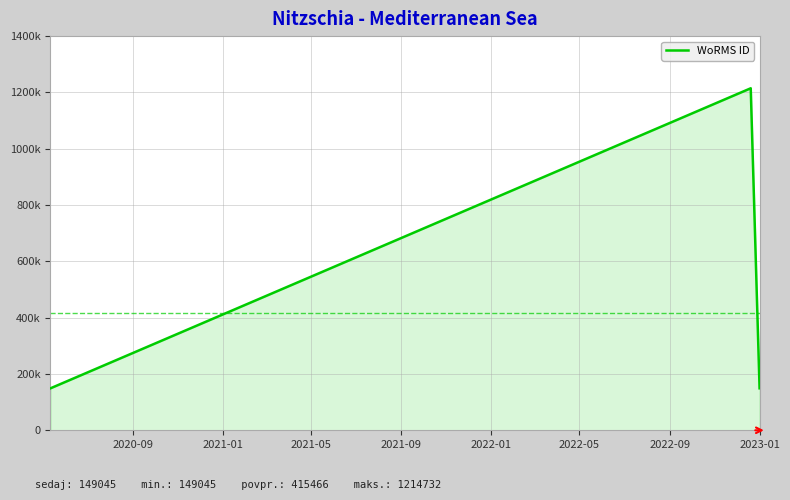

True or false: the data shows 1872836 at 2021-01.

False